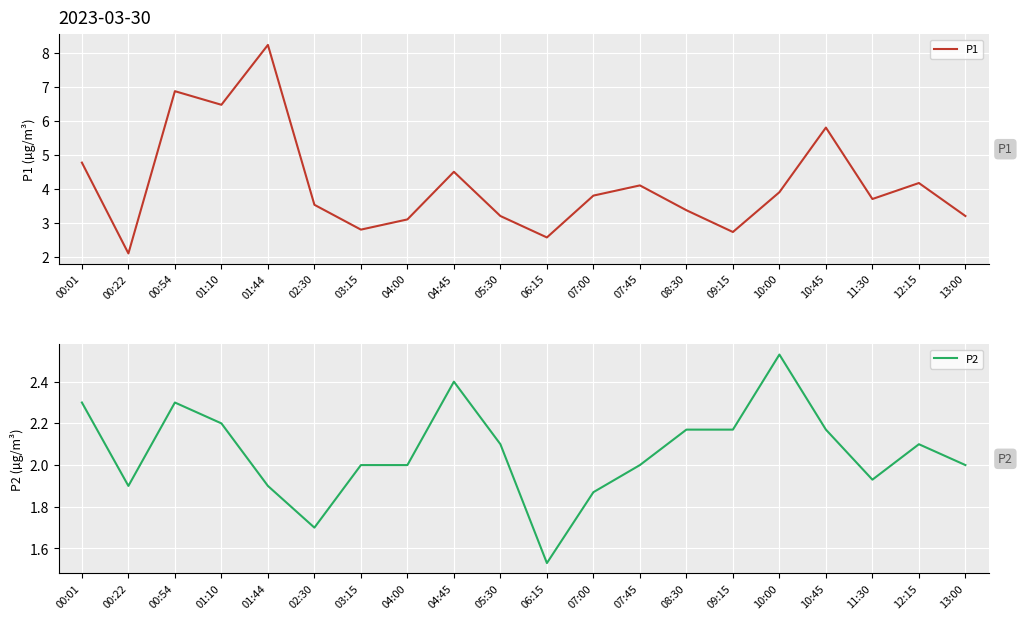

At which category is the sum across all series the highest?

01:44